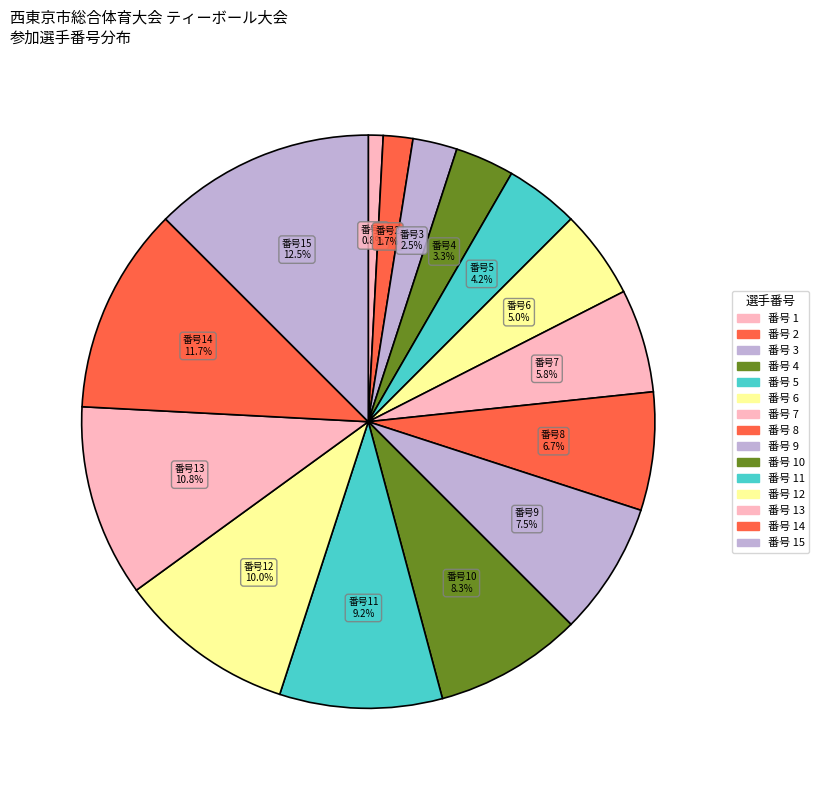

How many segments does this pie chart have?

15